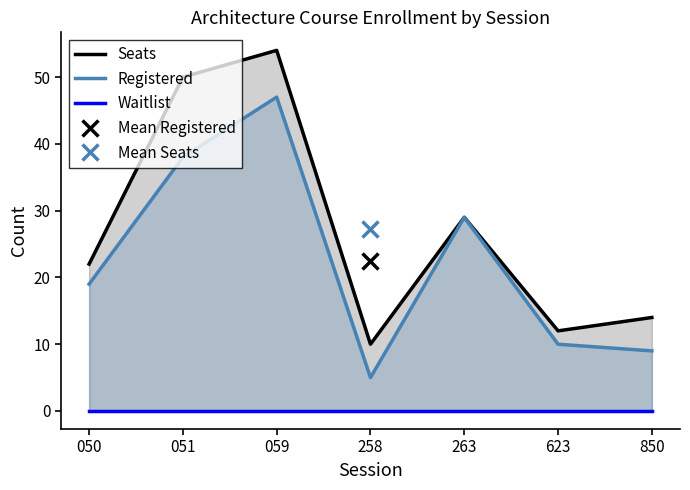

Reading left to right, extract all data points from this chart.

Seats: 22	50	54	10	29	12	14
Registered: 19	38	47	5	29	10	9
Waitlist: 0	0	0	0	0	0	0